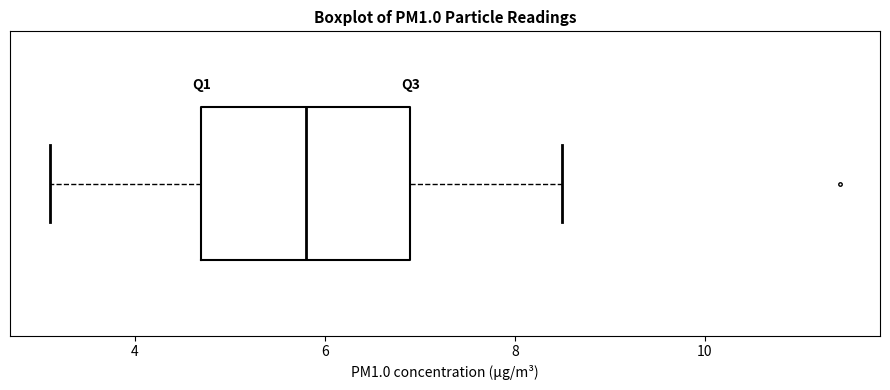

Transcribe this box plot: give where the median line is, the range the box spans, and where the two whiskers end, as read against the x-axis. The values are not printed on the chart, so give them approximately, as read against the axis.

median 5.8, box 4.8 to 7.0, whiskers 3.2 to 8.6